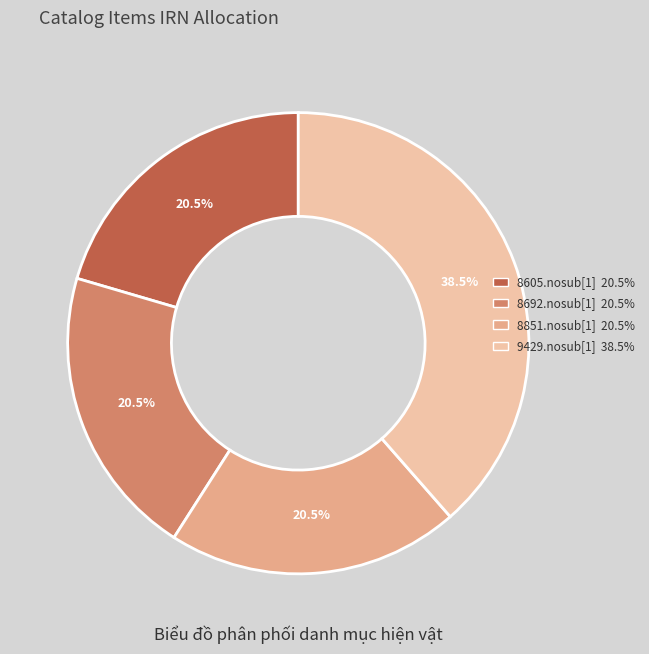

To the nearest percent, what is the difference between the 8851.nosub[1] and 9429.nosub[1] slice percentages?

18%